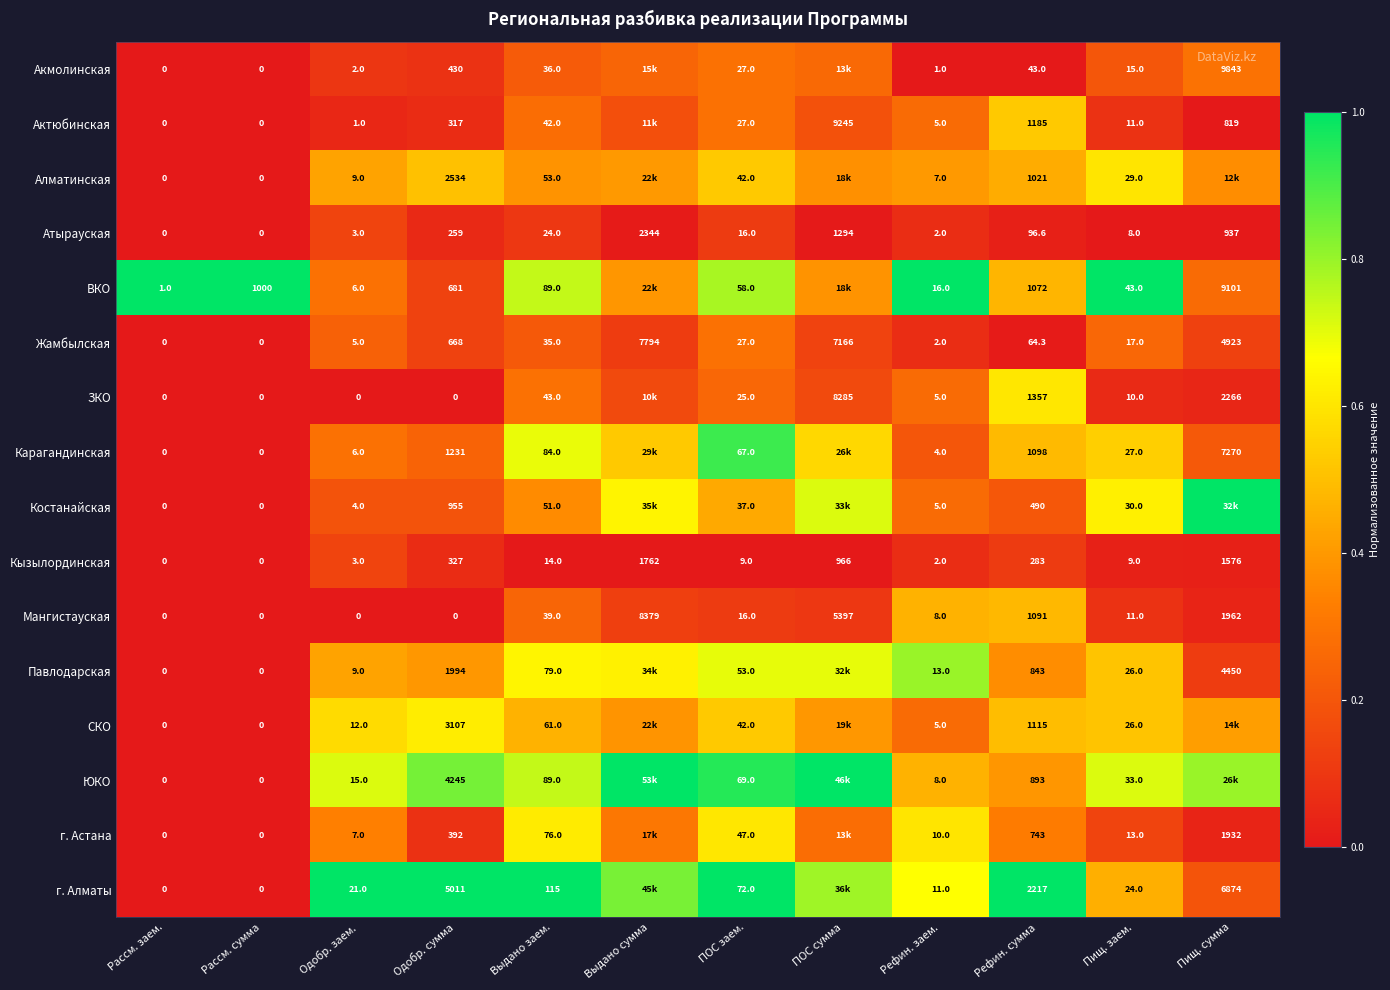

Which series changed the most between Одобр. заем. and Одобр. сумма?

г. Алматы